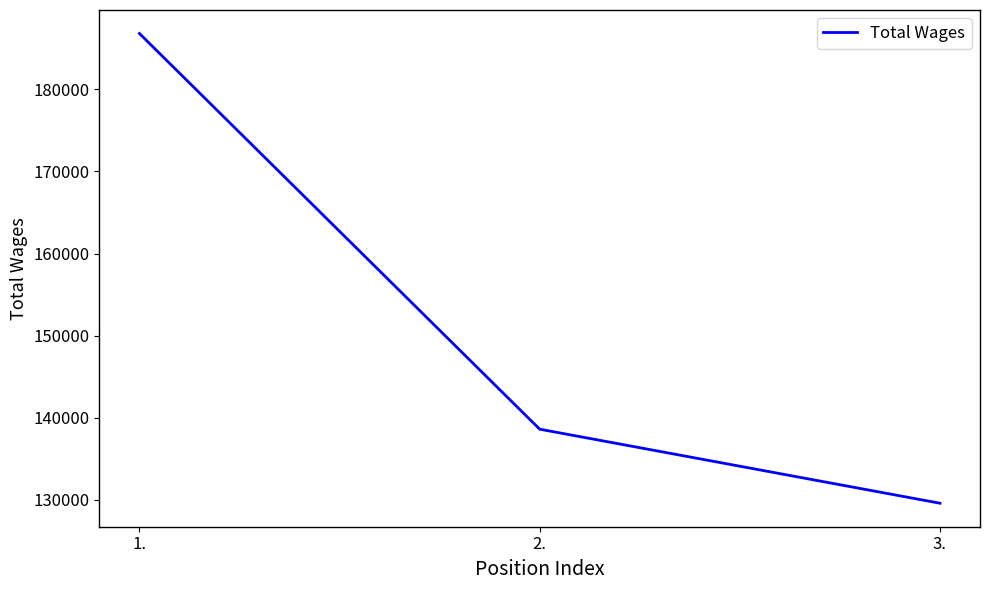

What is the change in value from 1. to 2.?

-48242